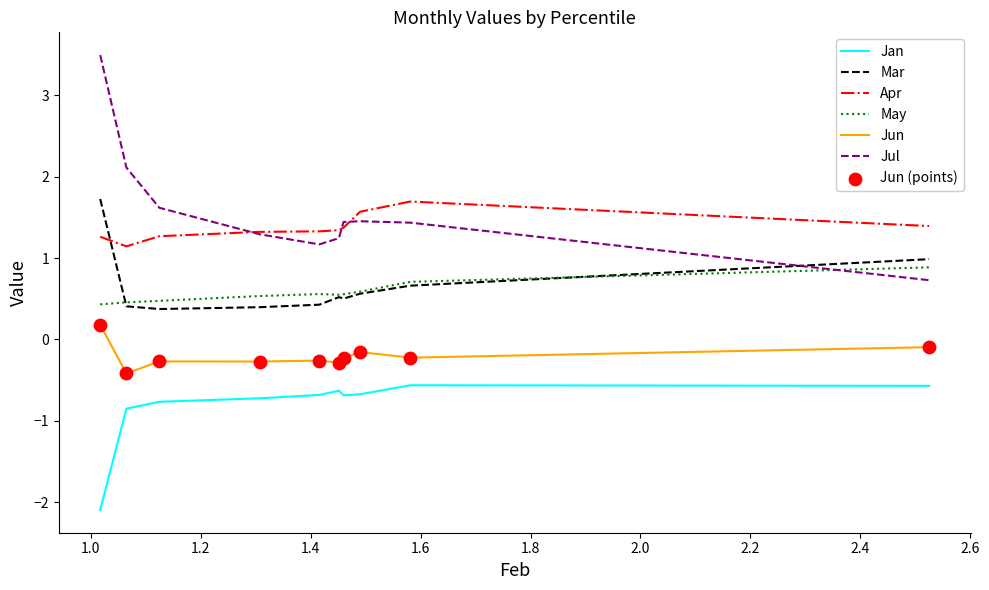

Which series has the largest range (max minus min)?

Jul